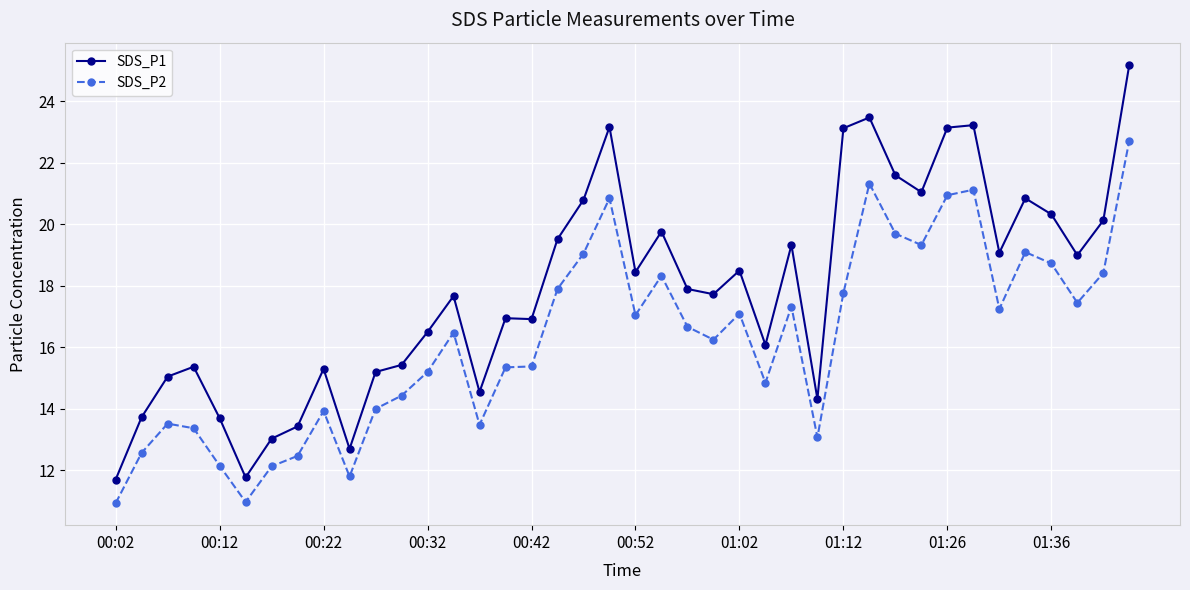

True or false: SDS_P1 has more than 1 interior local peaks.

True